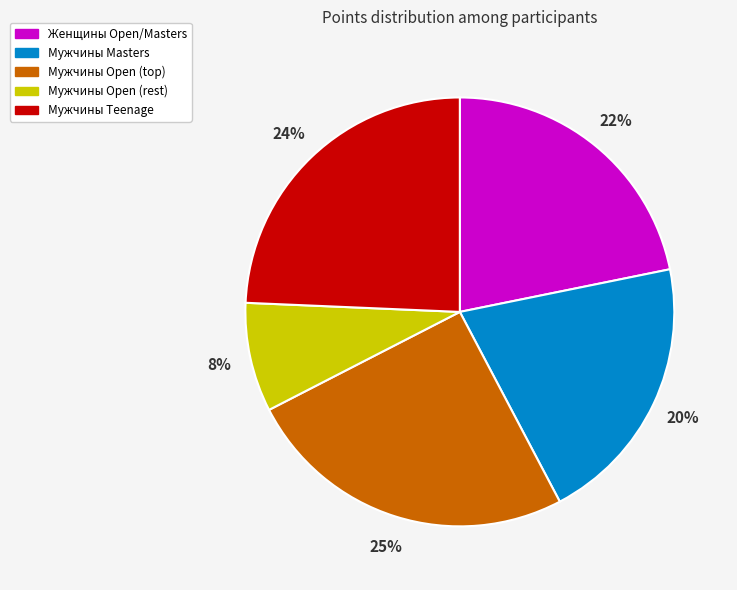

Count the number of slices in the pie.

5